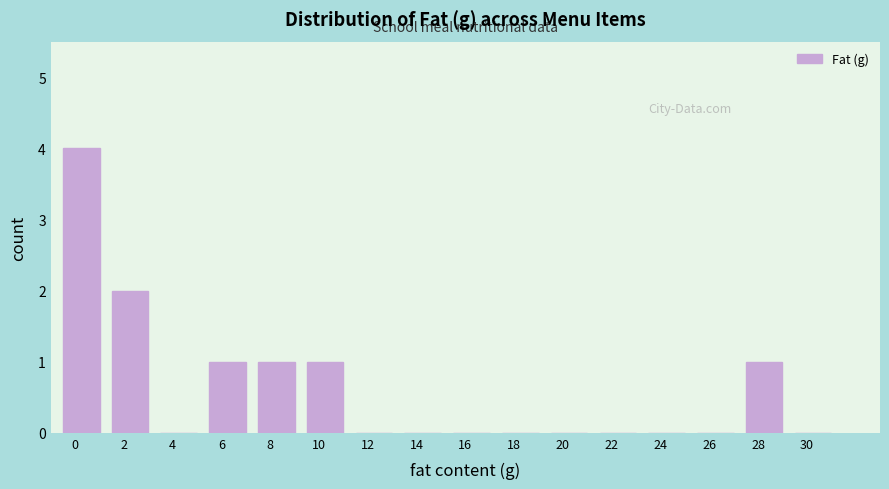

Reading left to right, extract all data points from this chart.

0=4	2=2	4=0	6=1	8=1	10=1	12=0	14=0	16=0	18=0	20=0	22=0	24=0	26=0	28=1	30=0